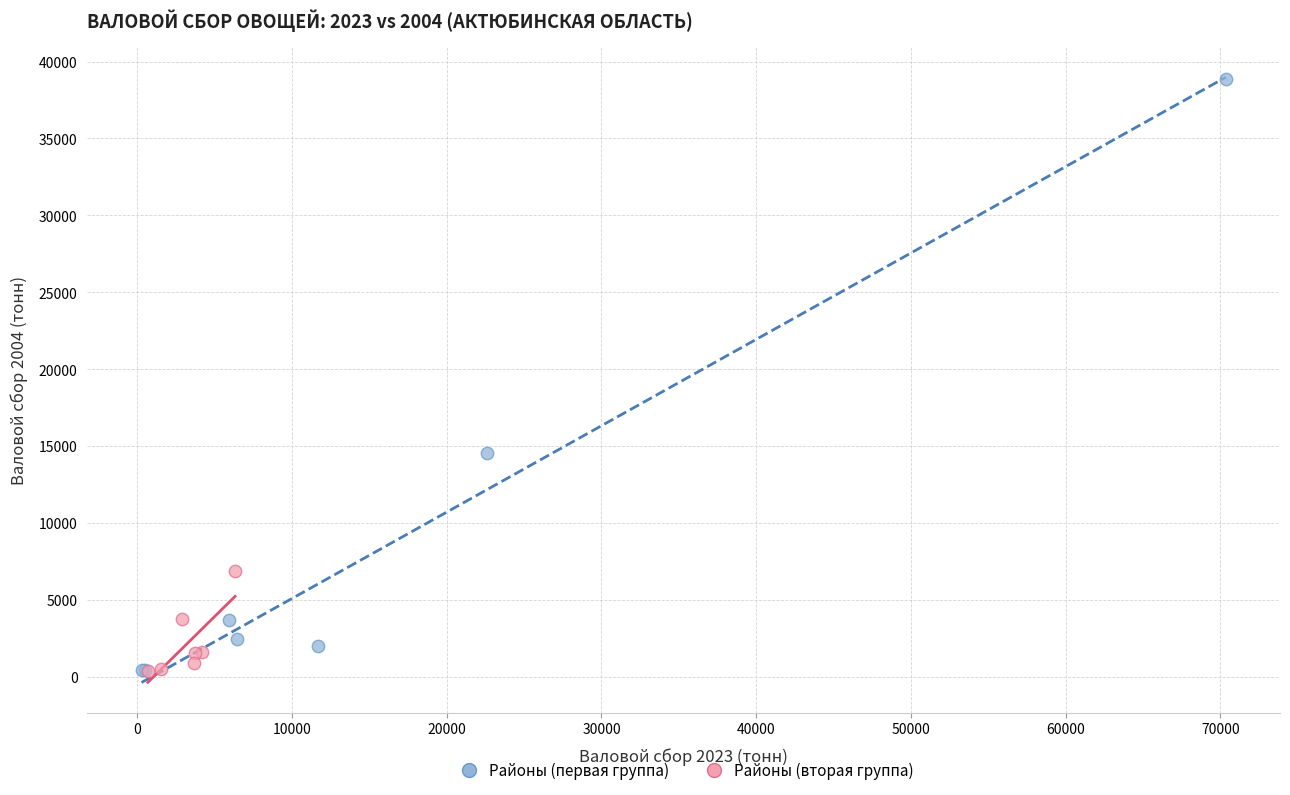

Which series has the largest Y range (max minus min)?

Районы (первая группа)